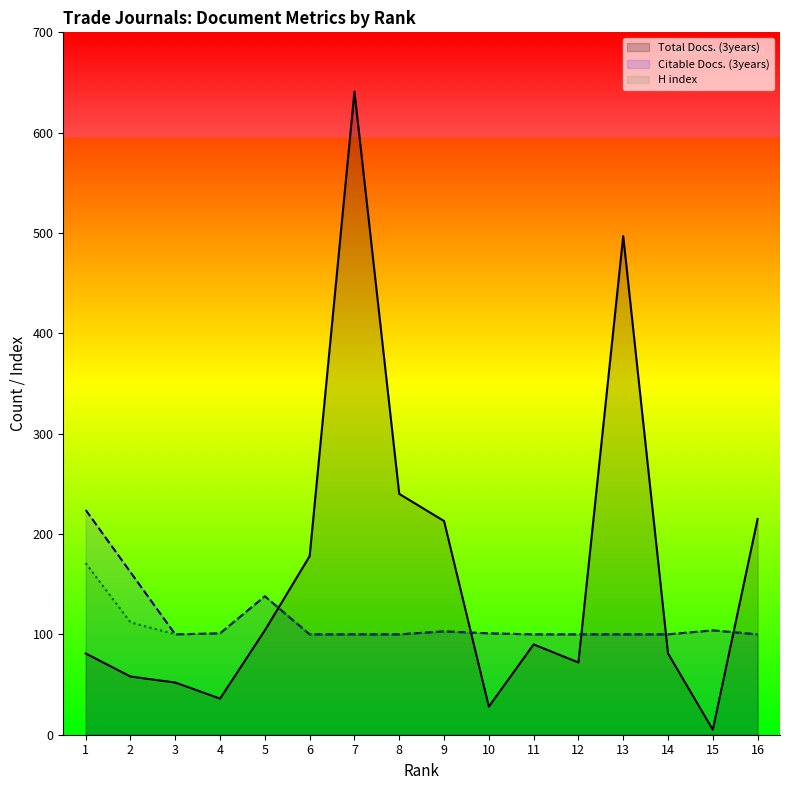

How many lines are shown in the chart?

3